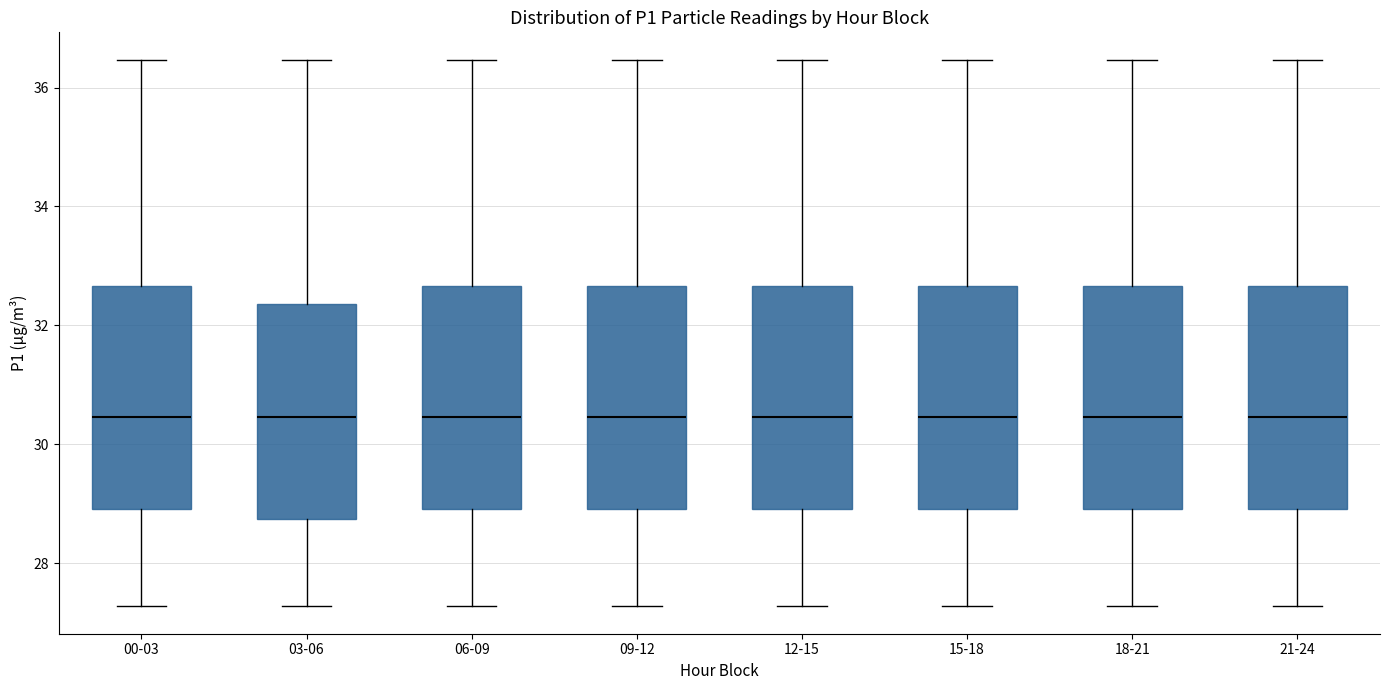

Where is the upper edge of the box for 21-24 on the y-axis? The values are not printed on the chart, so give them approximately, as read against the axis.

32.6